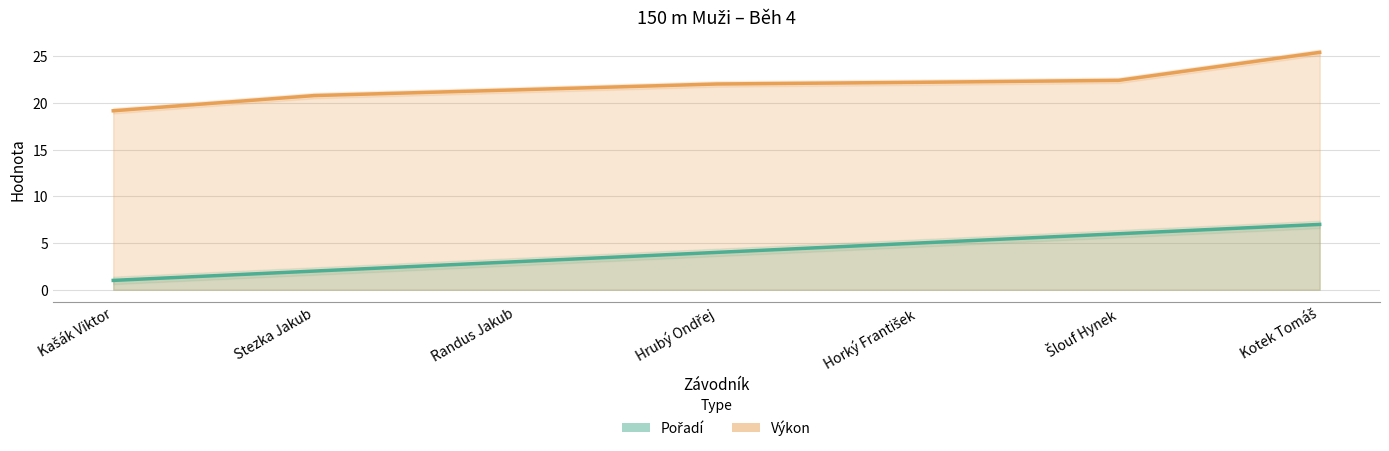

What is the total value across all series at Stezka Jakub?

22.8